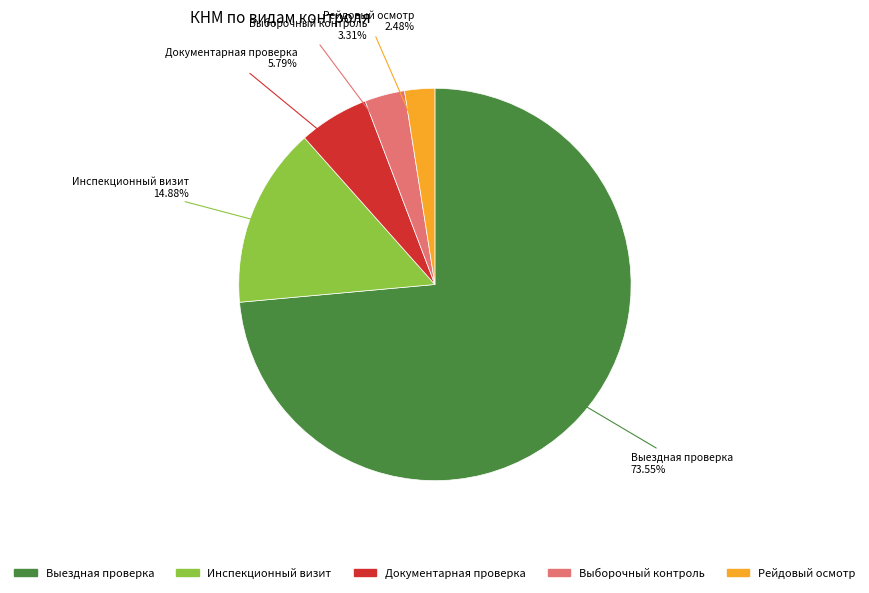

How many segments does this pie chart have?

5